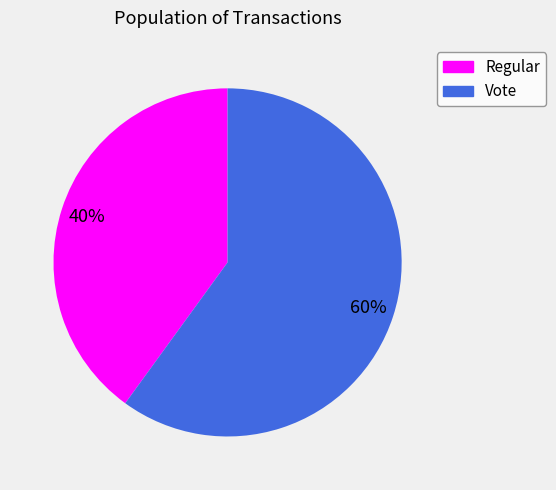

Rank the categories by value from lowest to highest.

Regular, Vote